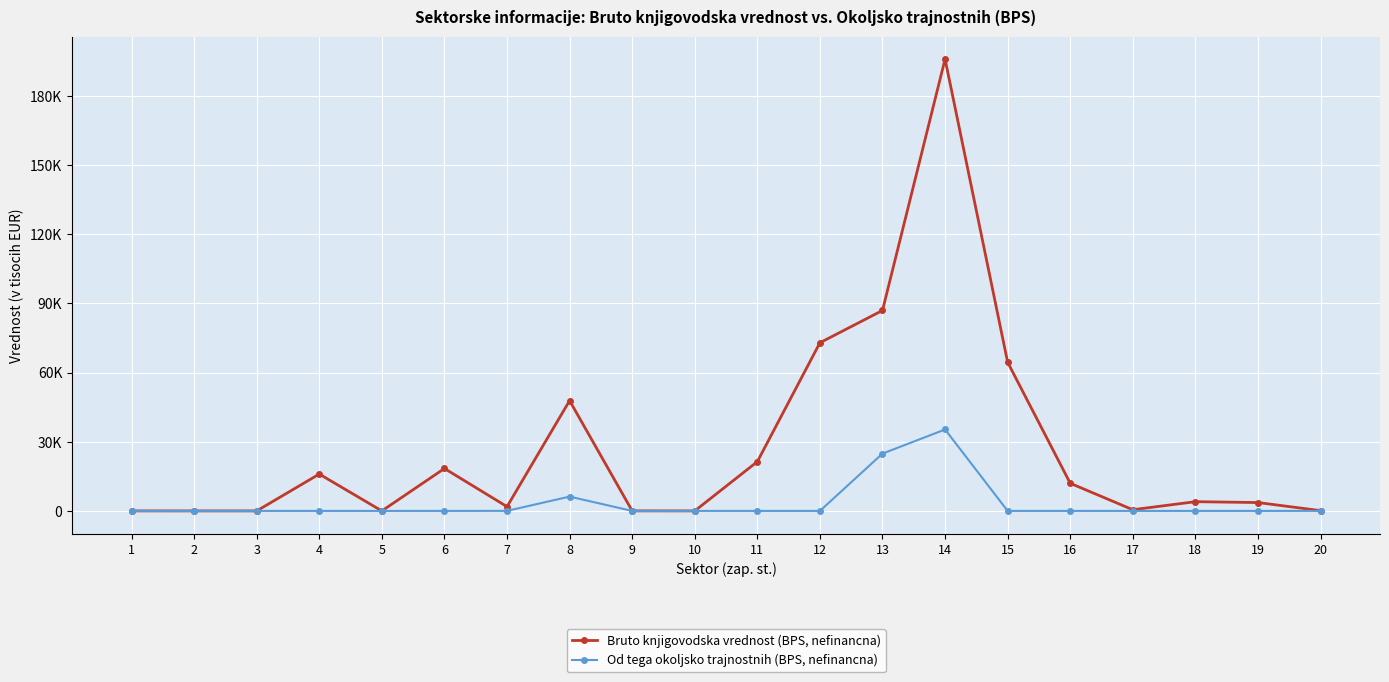

What are all the series names shown in the legend?

Bruto knjigovodska vrednost (BPS, nefinancna), Od tega okoljsko trajnostnih (BPS, nefinancna)